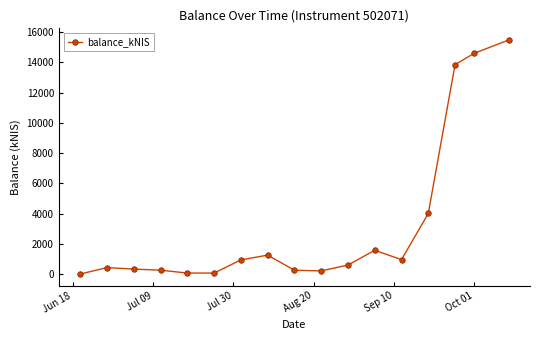

True or false: there are more than 1 points higher than both neighbors.

True